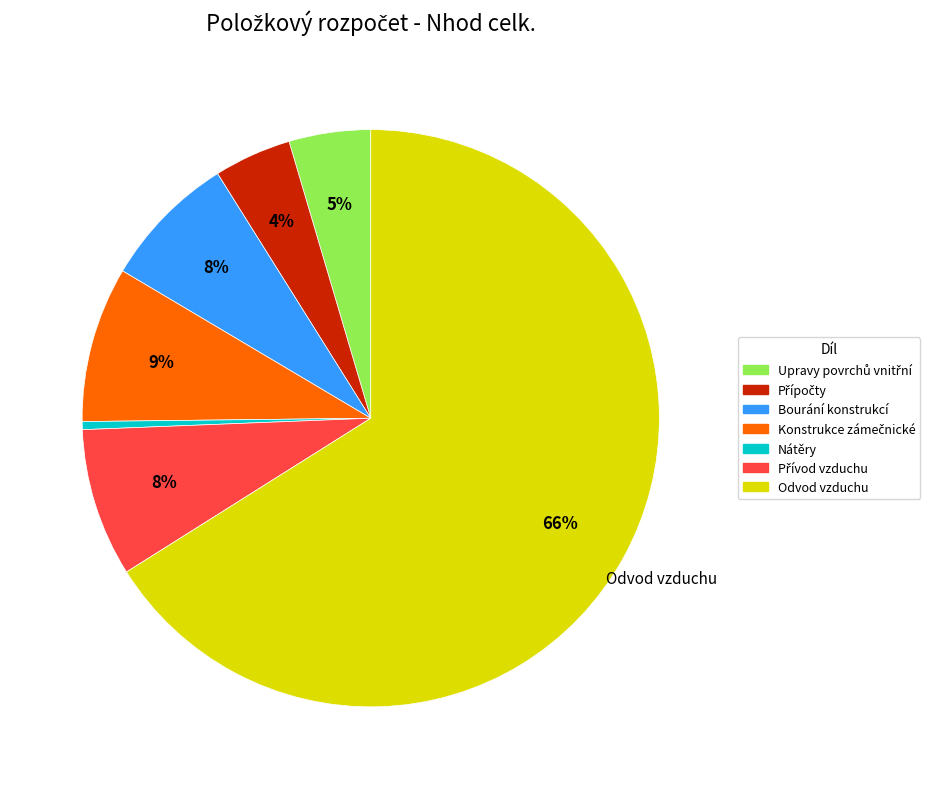

Which category accounts for the majority?

Odvod vzduchu